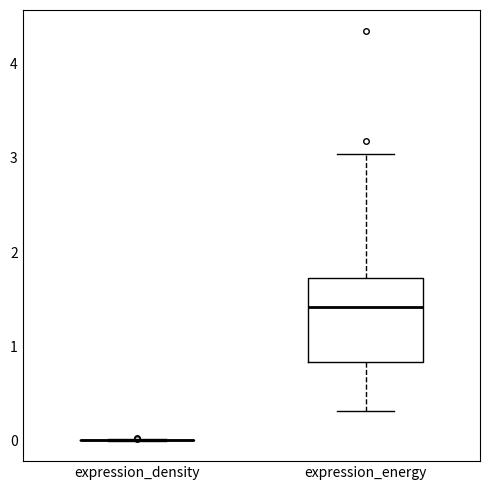

Which box is the tallest, from its lower edge to its upper edge?

expression_energy